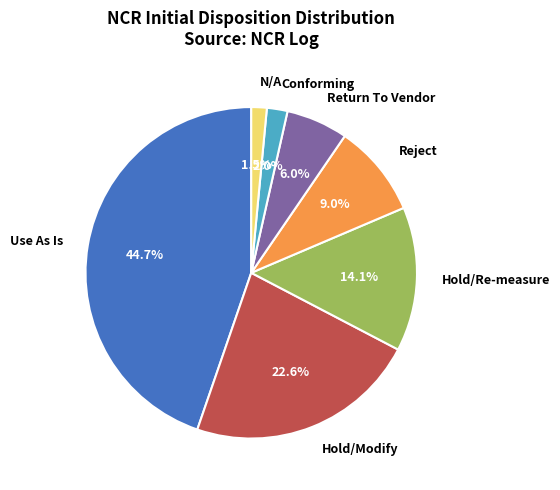

How many segments does this pie chart have?

7